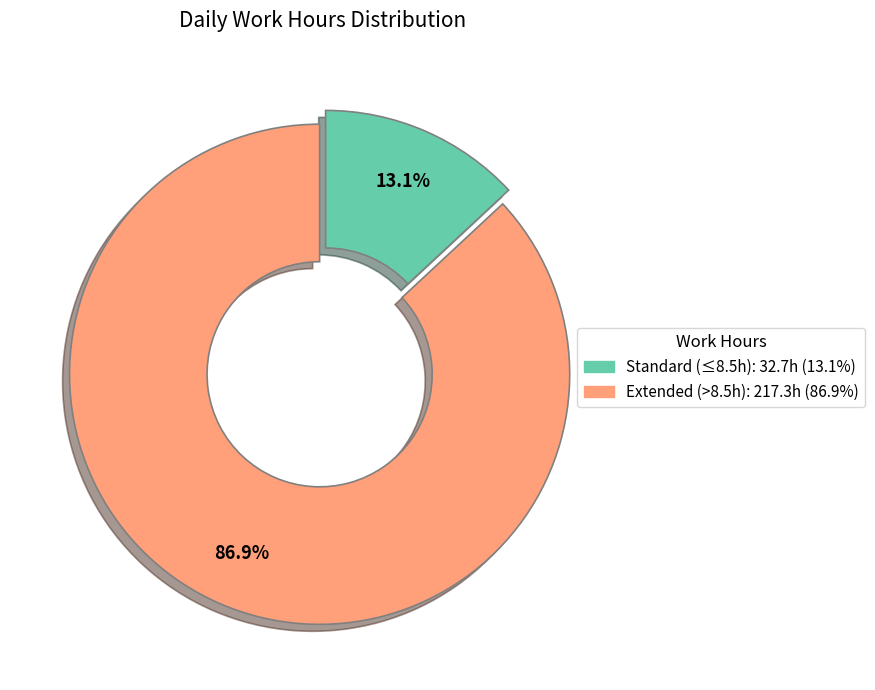

Does any single category account for the majority?

Yes